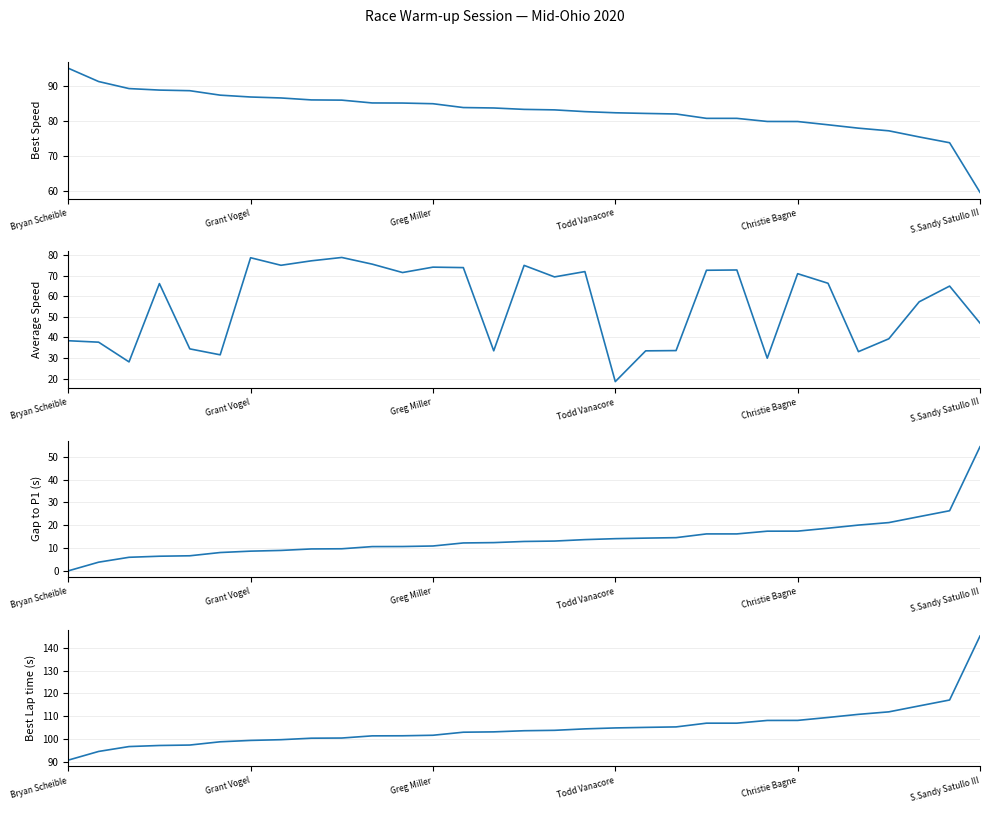

True or false: Average Speed and Best Speed intersect in this chart.

False